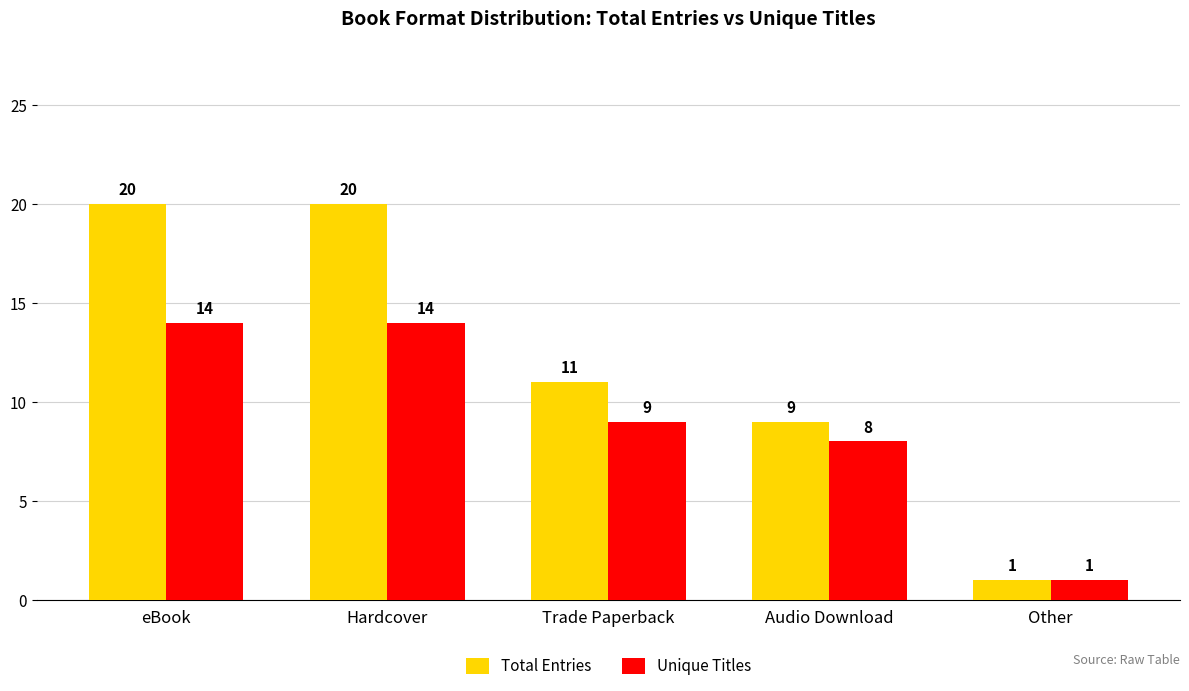

True or false: Unique Titles has a value of 2 at Other.

False